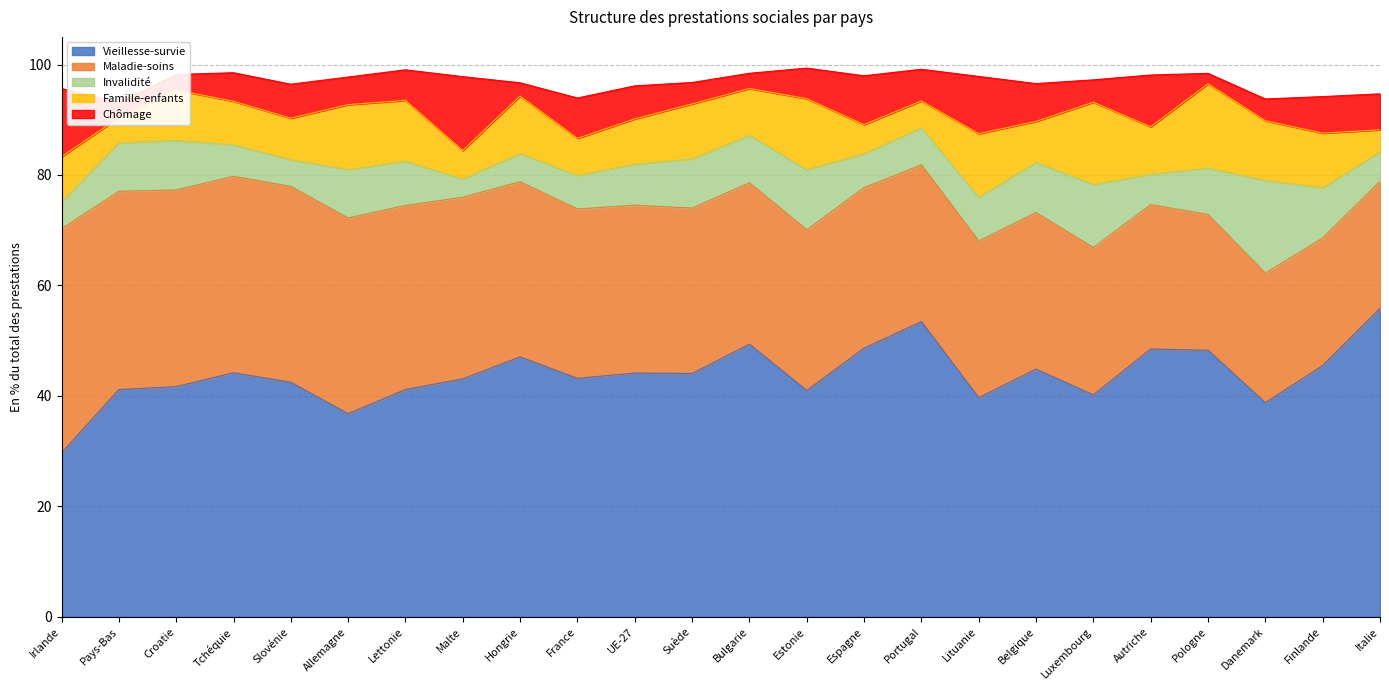

How many interior local peaks does the Chômage series have?

7